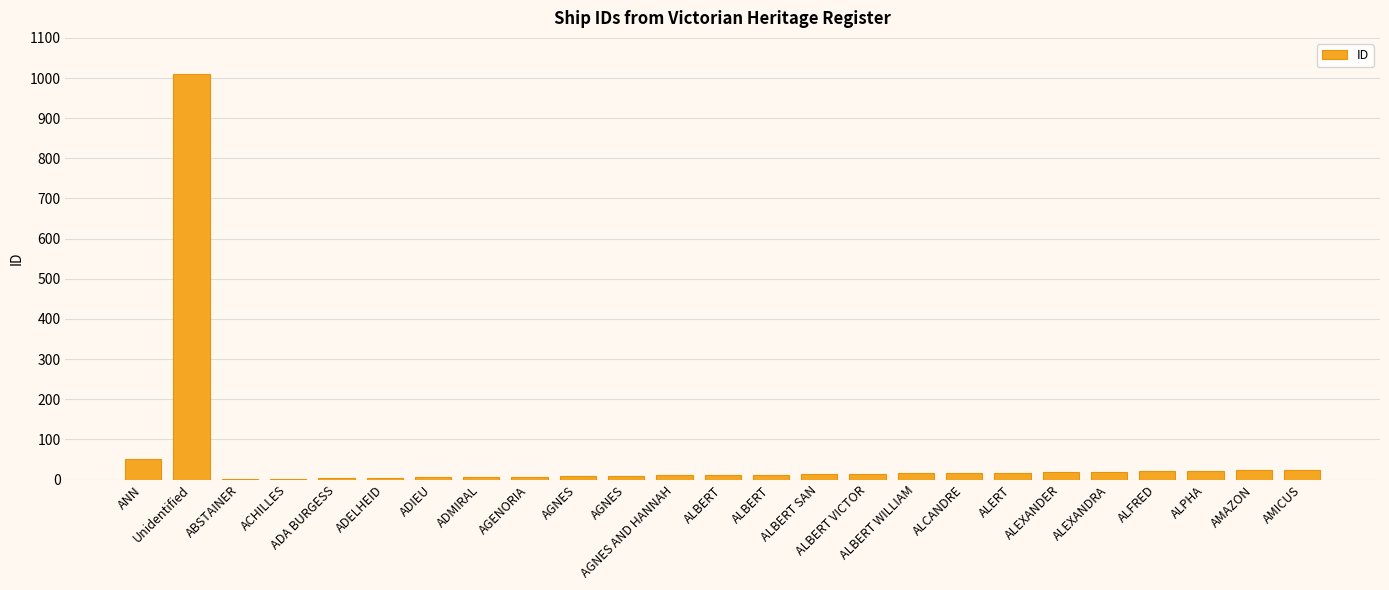

Are the bars horizontal?

No